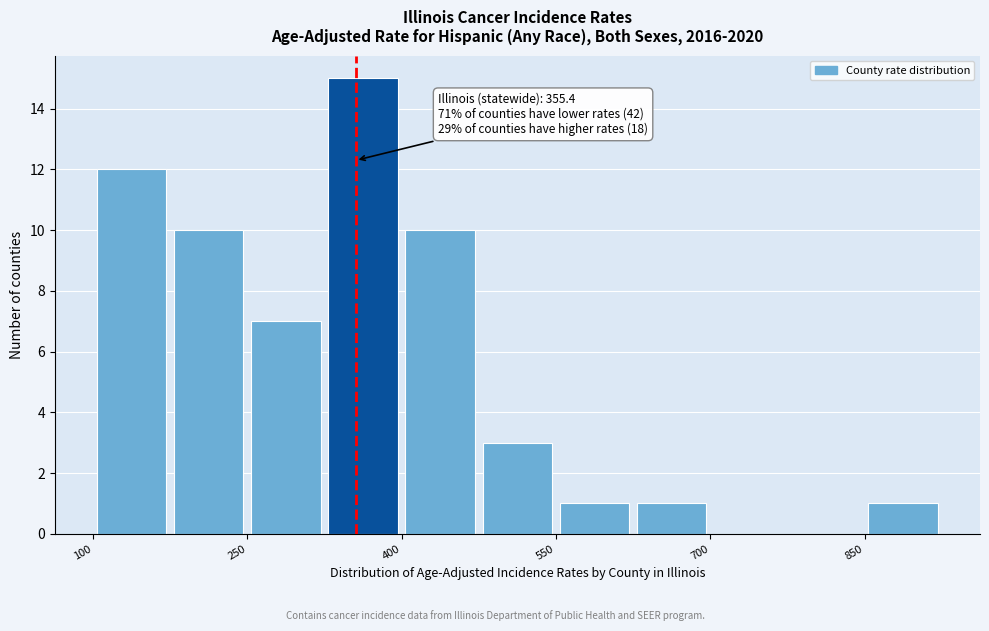

Around what value on the x-axis is the tallest bar? Give the approximate position of its centre, as read against the axis.

360